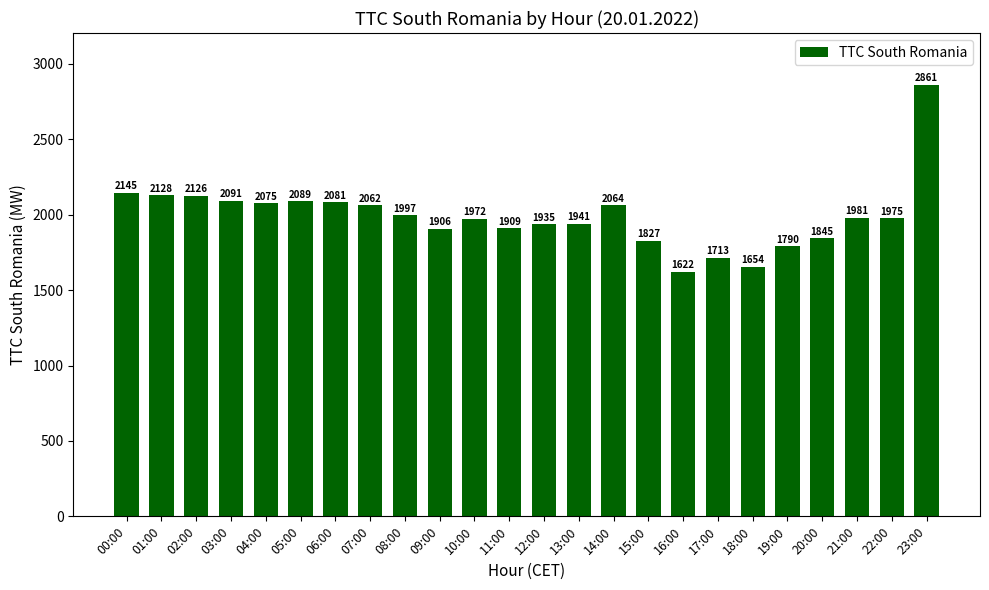

How many values are below 1981?

12